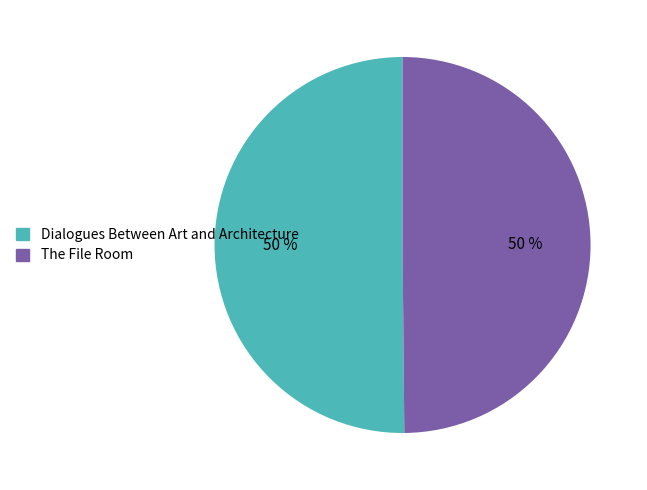

The Dialogues Between Art and Architecture slice represents 36% of the pie. True or false?

False